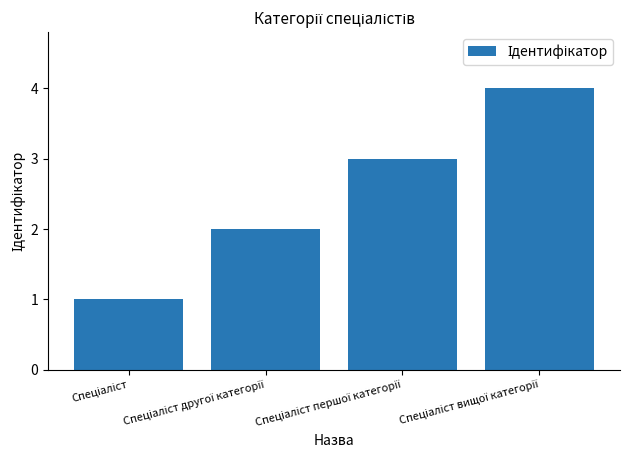

What is the difference between the maximum and minimum values?

3